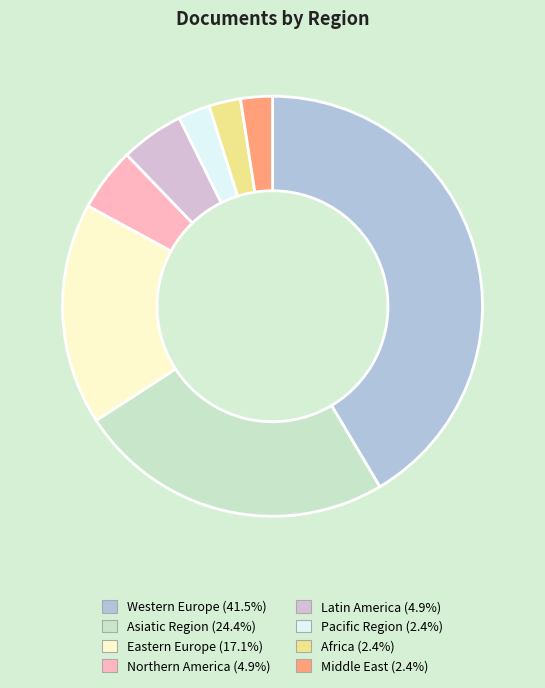

Which slice is the largest?

Western Europe